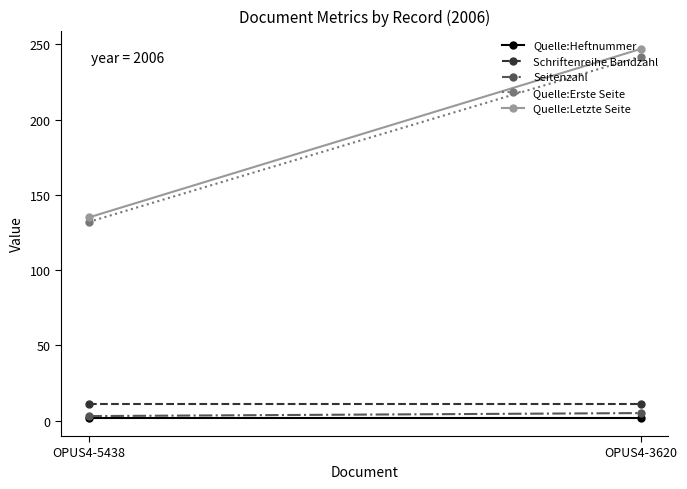

Where is Seitenzahl nearest to the value 4?

OPUS4-5438